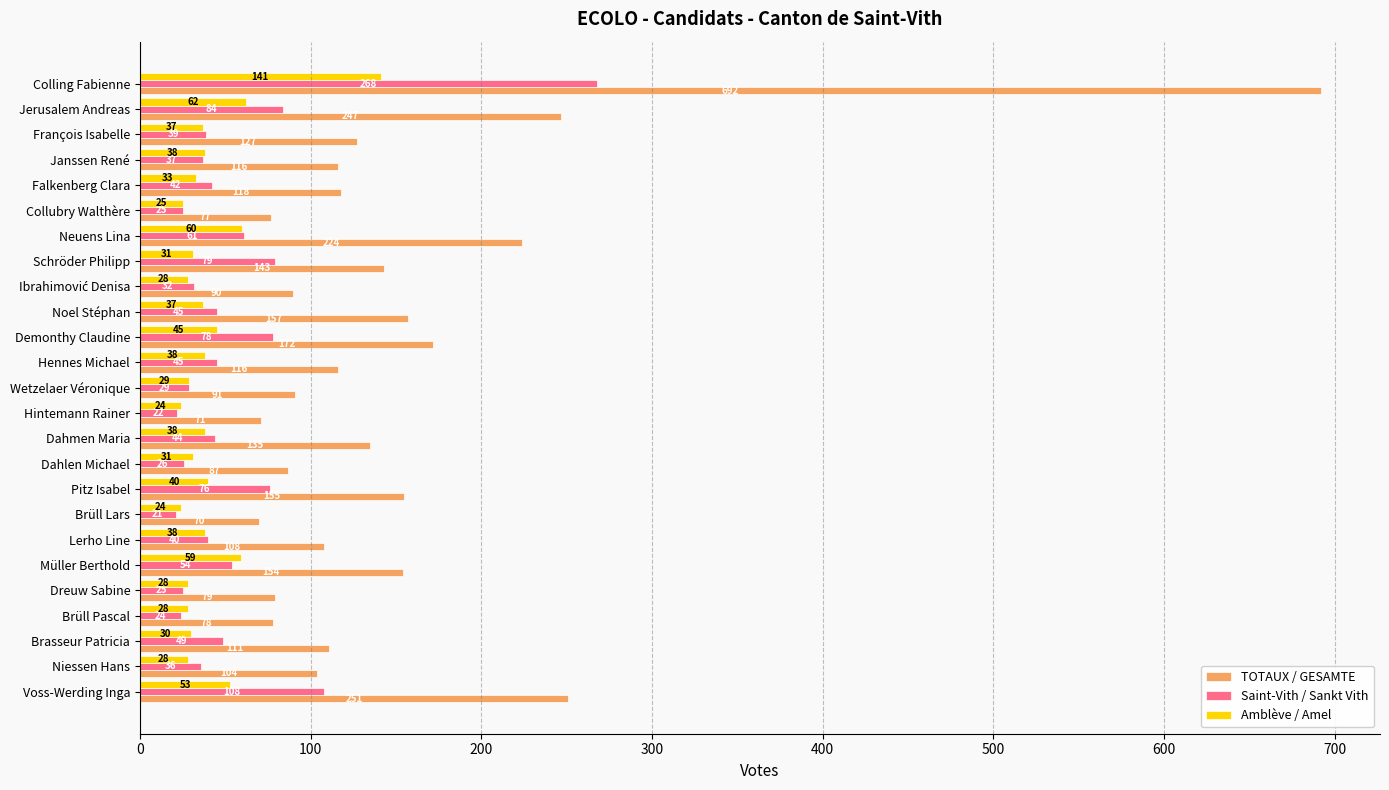

At Janssen René, list the series in order from largest to smallest.

TOTAUX / GESAMTE, Amblève / Amel, Saint-Vith / Sankt Vith